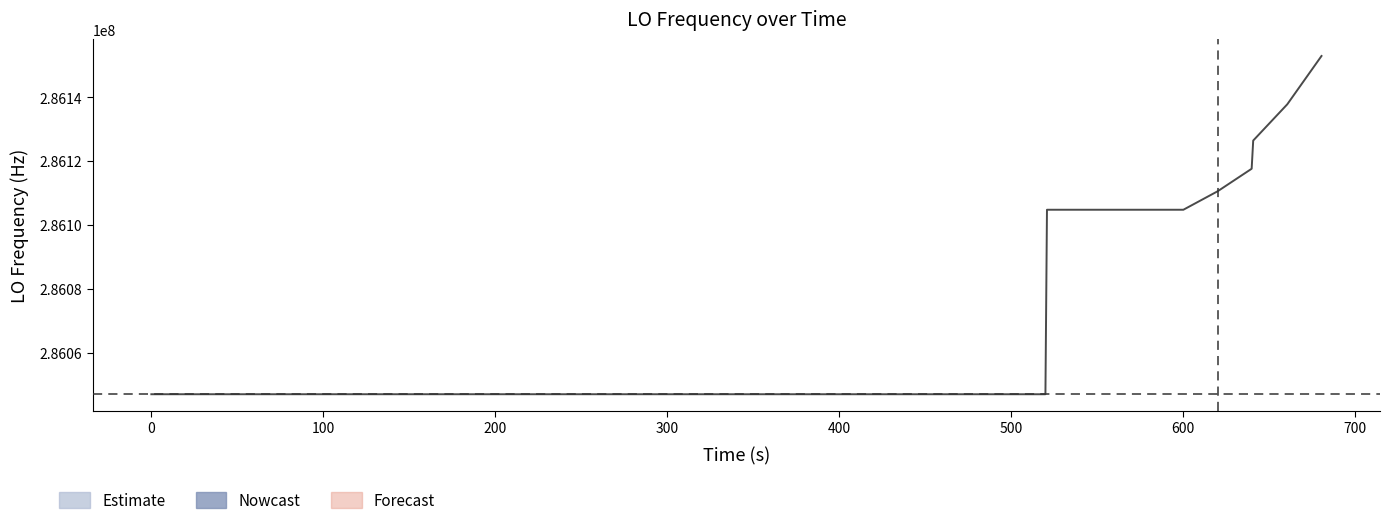

How many lines are shown in the chart?

1